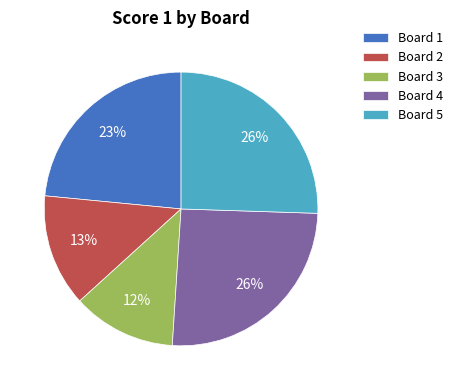

Combined, do Board 3 and Board 2 account for over 50%?

No